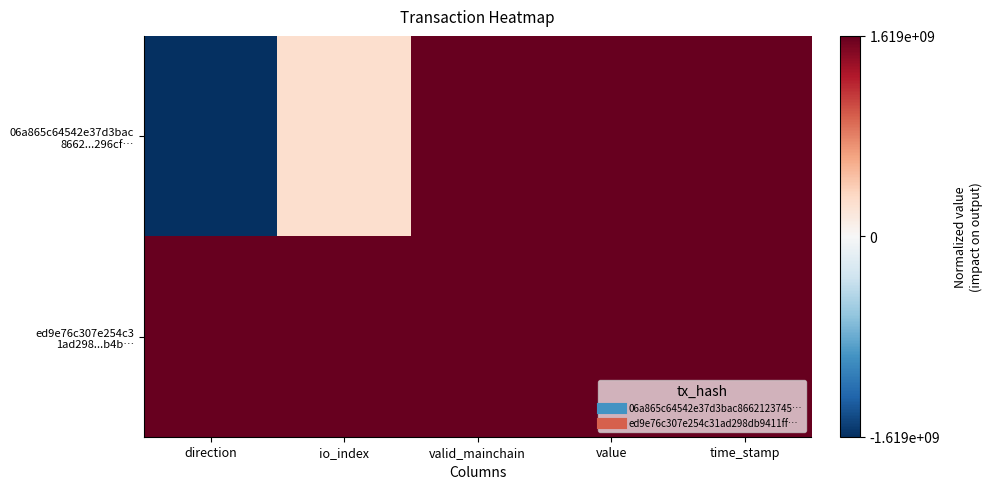

Count the number of categories in the chart.

5